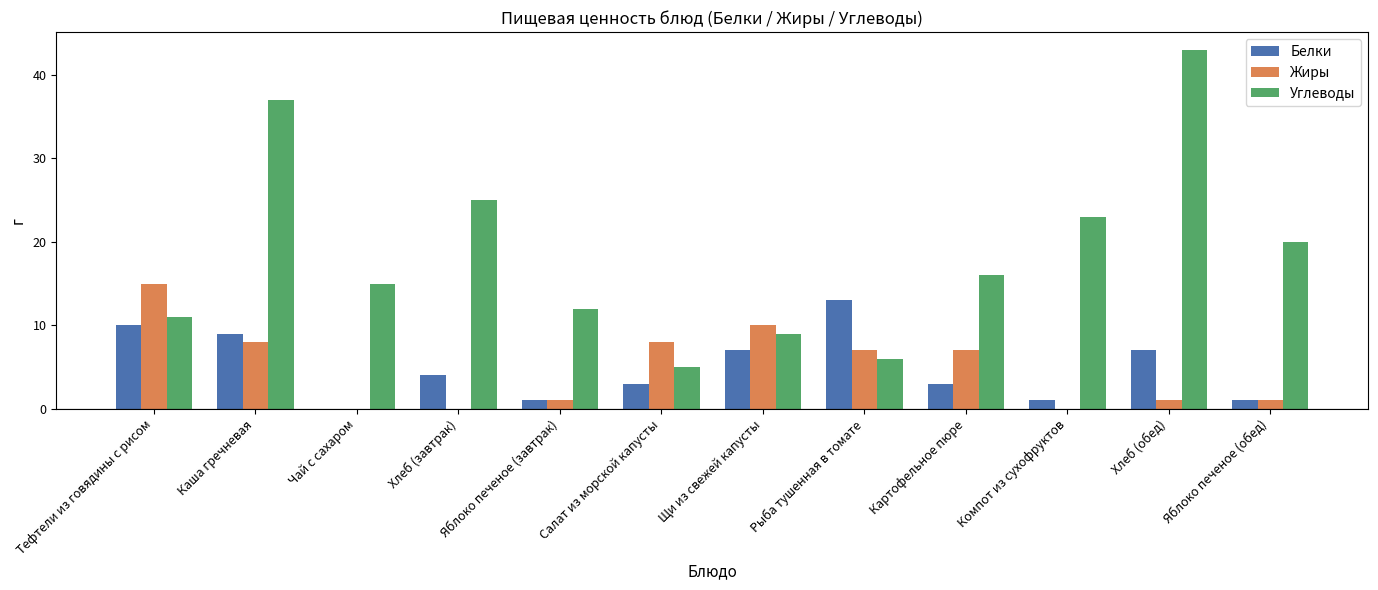

At which category does the chart reach its peak across all series?

Хлеб (обед)